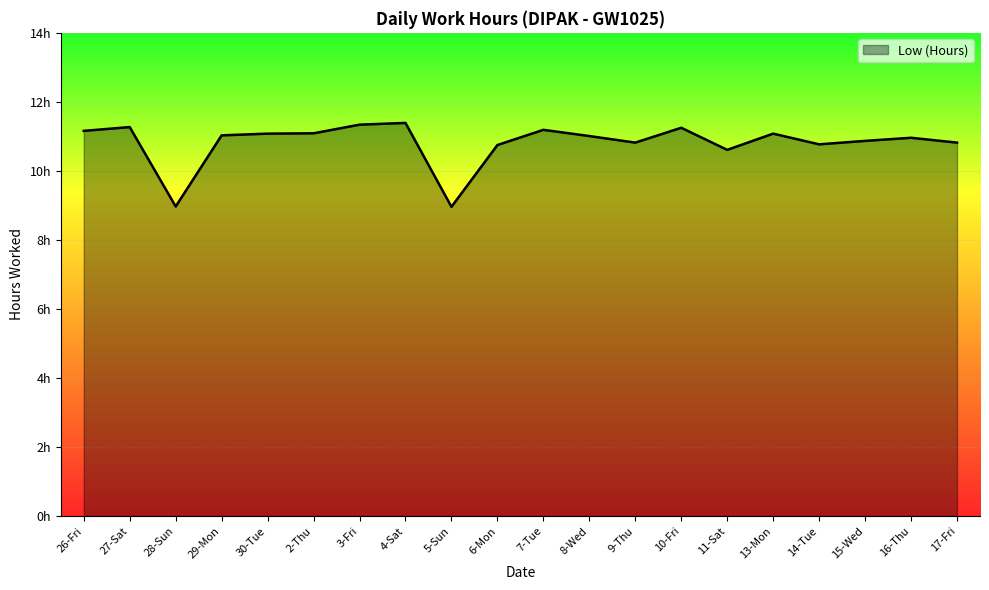

What is the average value?

10.8